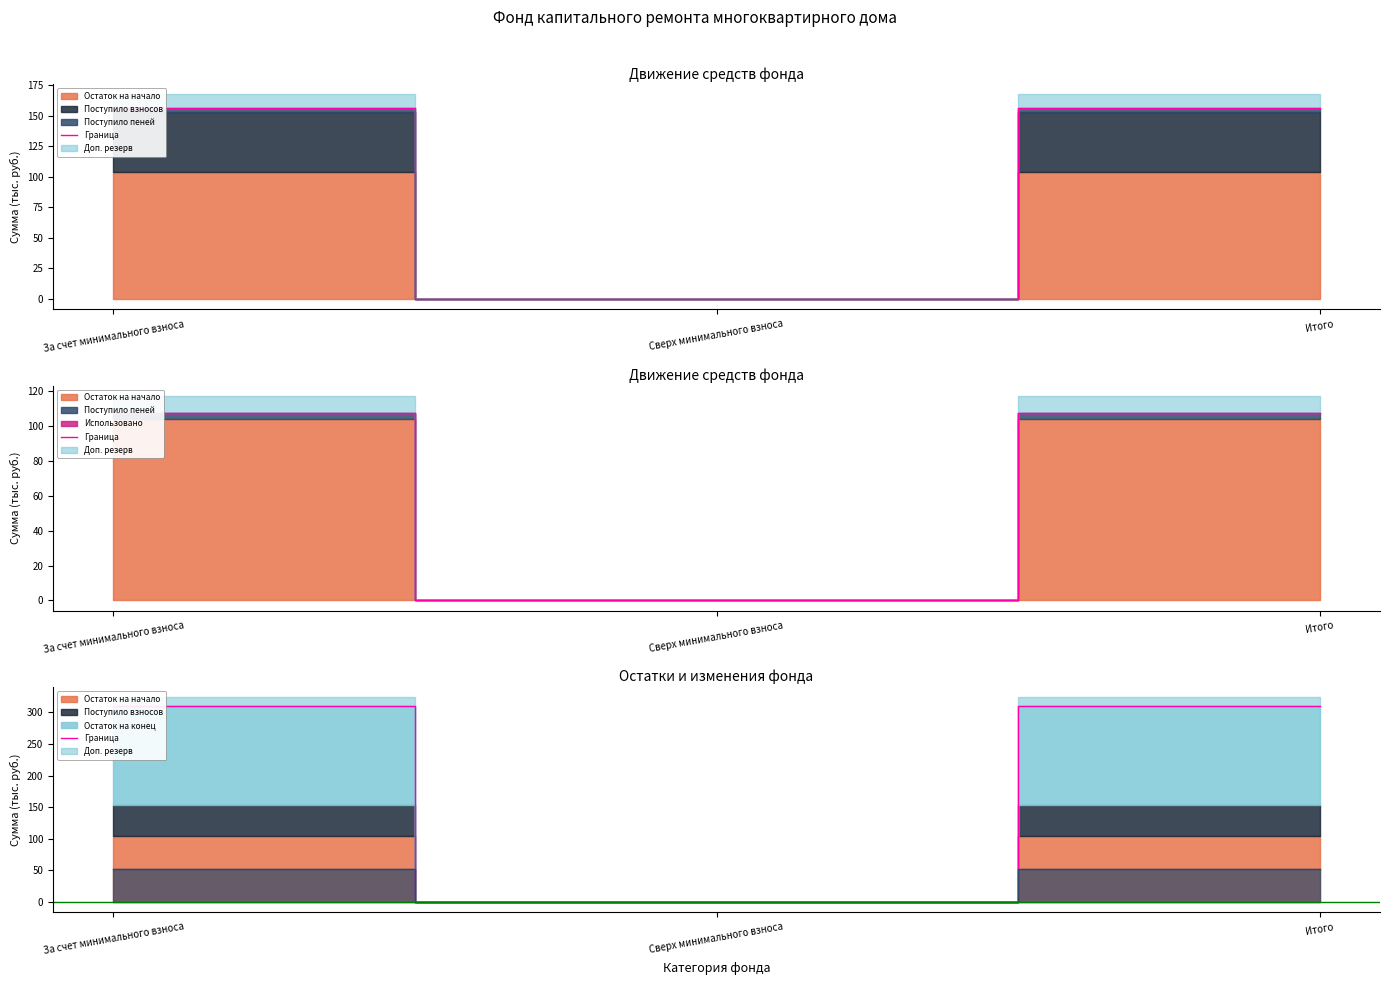

At which category does the chart reach its minimum across all series?

Сверх минимального взноса